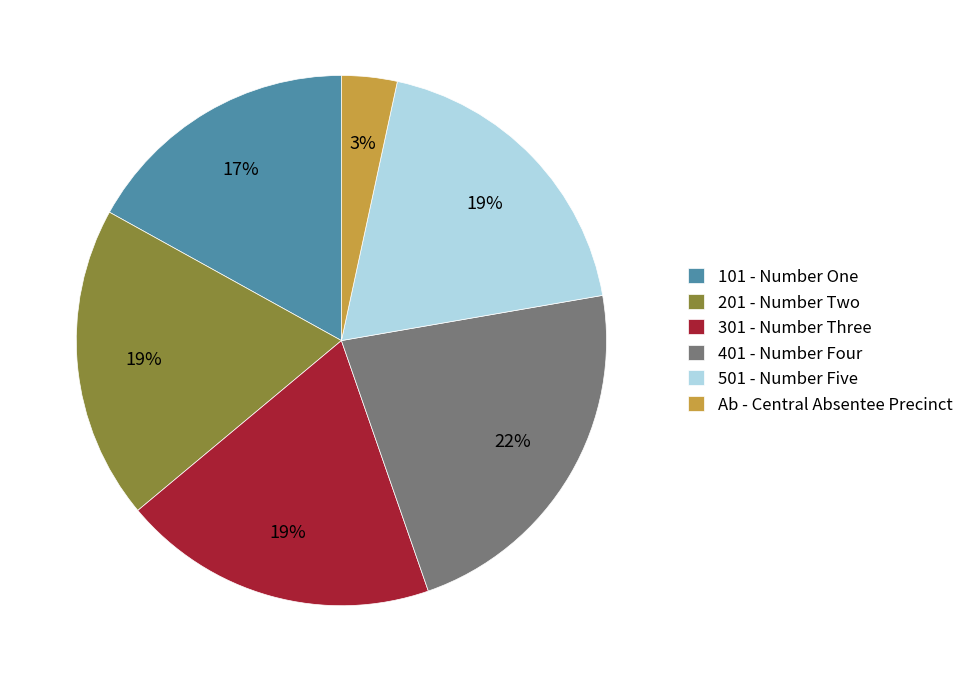

Approximately how many times larger is the value at 201 - Number Two compared to 401 - Number Four?

0.9